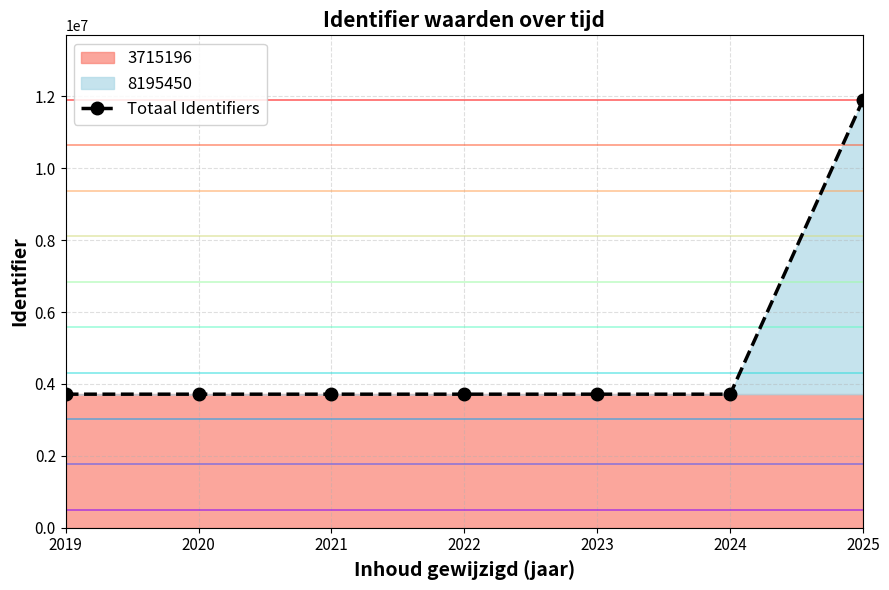

Reading left to right, transcribe all the data shown in this chart.

3715196	3715196	3715196	3715196	3715196	3715196	11910646